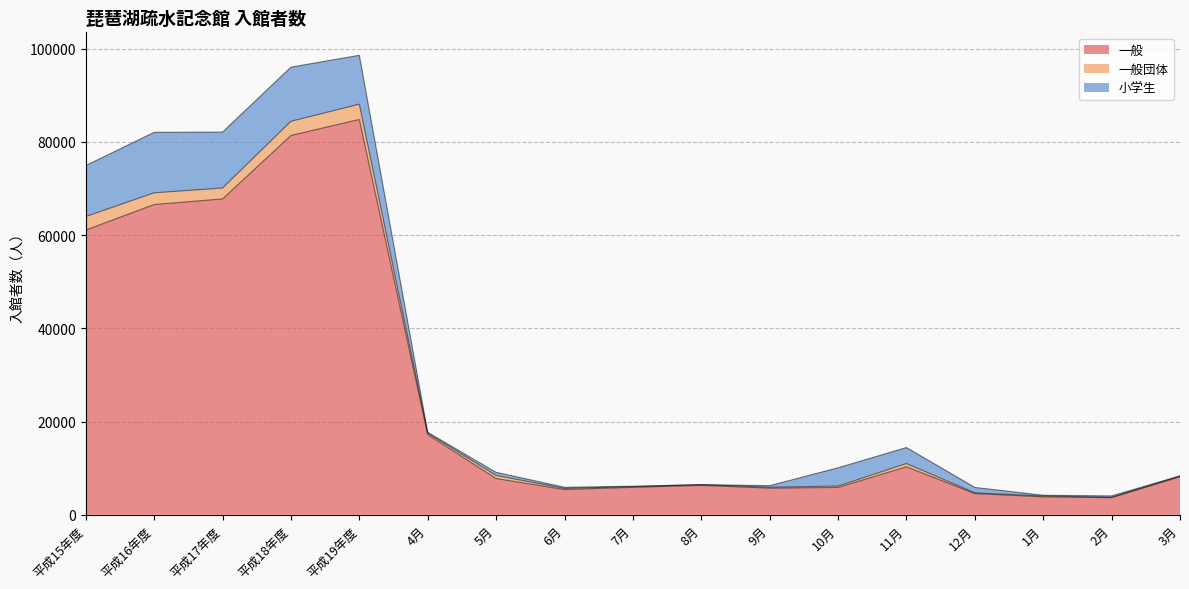

What is the label of the 6th point from the right?

10月